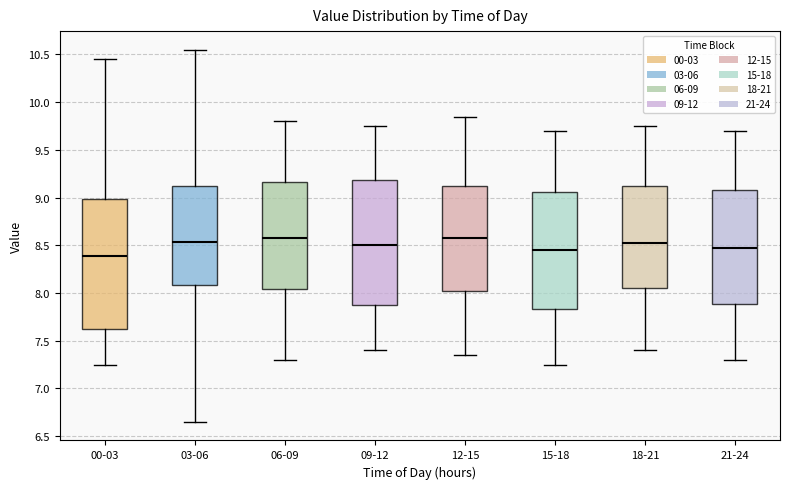

Where is the lower edge of the box for 06-09 on the y-axis? The values are not printed on the chart, so give them approximately, as read against the axis.

8.05